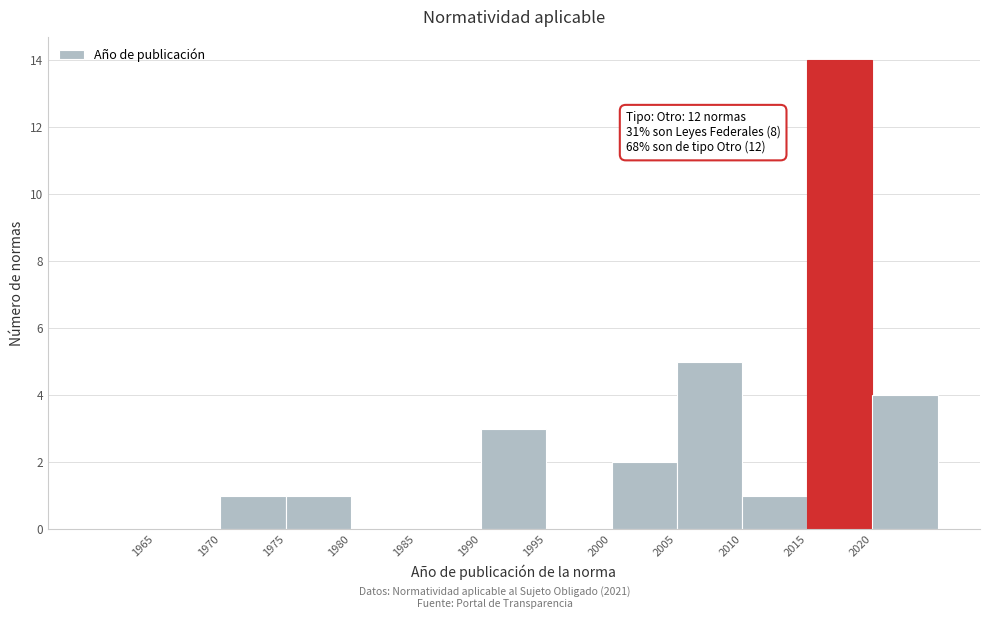

Which range on the x-axis has the tallest bar?

2015 to 2020